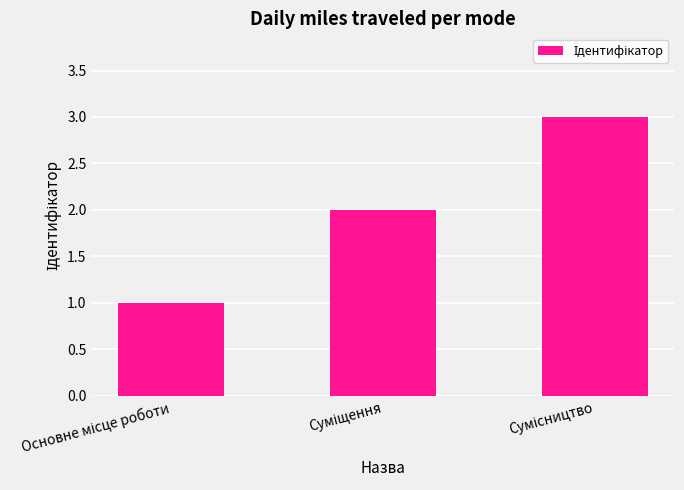

What is the sum of all values?

6